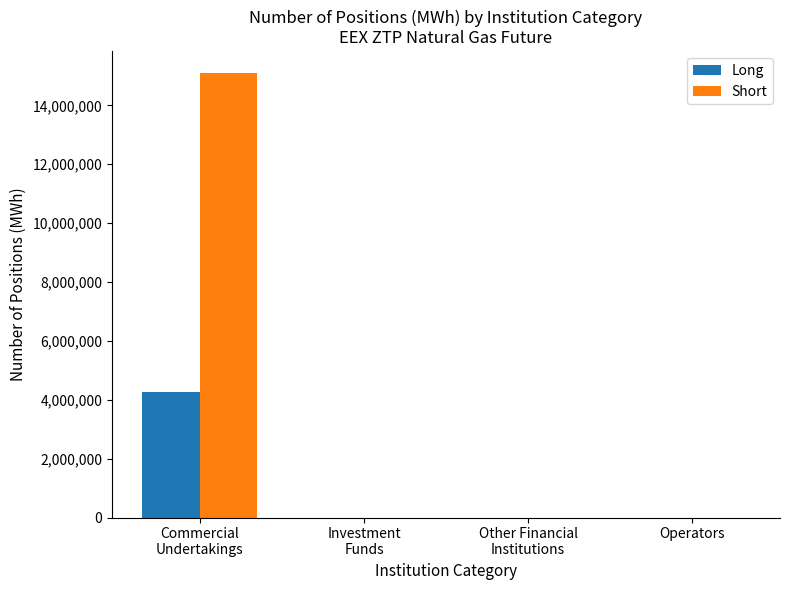

What is the sum of all Long values?

4259995